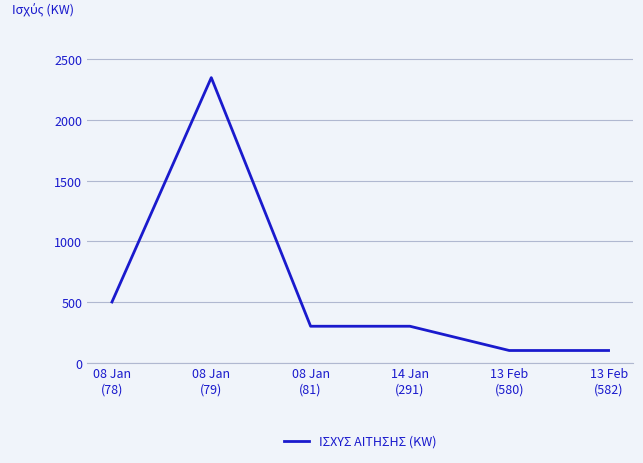

The value at 08 Jan
(78) is 655. True or false?

False